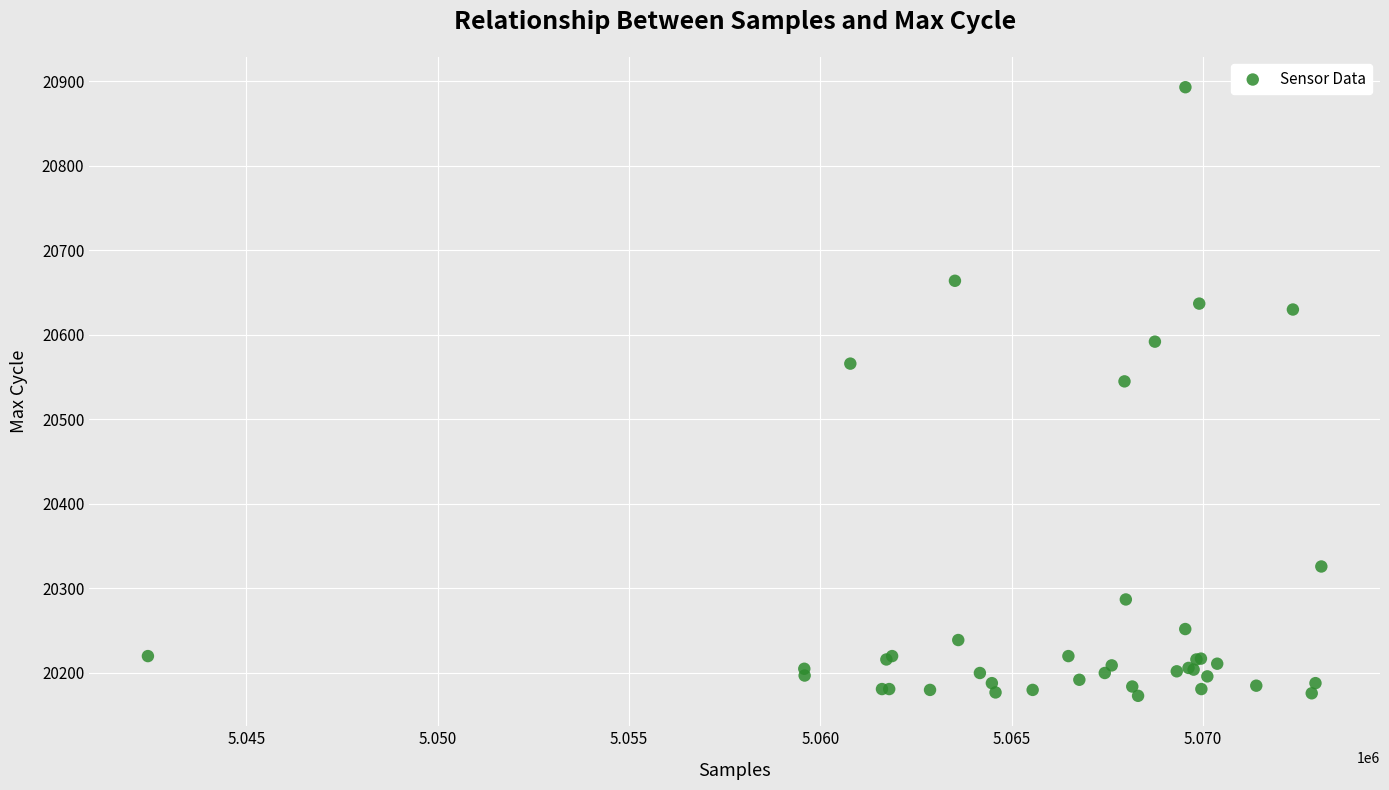

What Y value in the scatter plot is closest to 20533?

20545